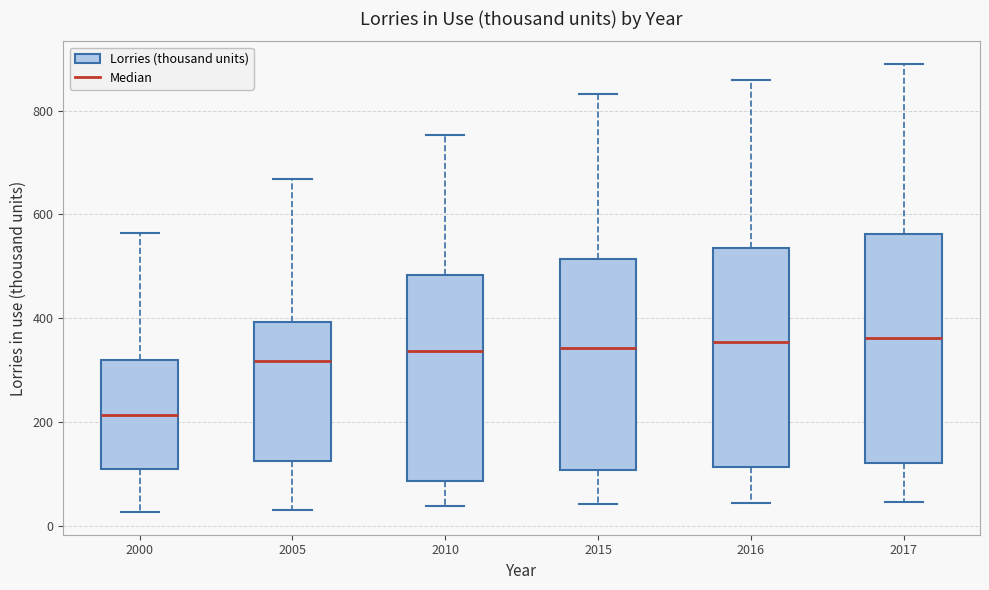

Reading left to right, transcribe this box plot: for each box, give where its median line is, the range the box spans, and where its two whiskers end, as read against the y-axis. The values are not printed on the chart, so give them approximately, as read against the axis.

2000: median 220, box 100 to 320, whiskers 20 to 560
2005: median 320, box 120 to 400, whiskers 40 to 660
2010: median 340, box 80 to 480, whiskers 40 to 760
2015: median 340, box 100 to 520, whiskers 40 to 840
2016: median 360, box 120 to 540, whiskers 40 to 860
2017: median 360, box 120 to 560, whiskers 40 to 900